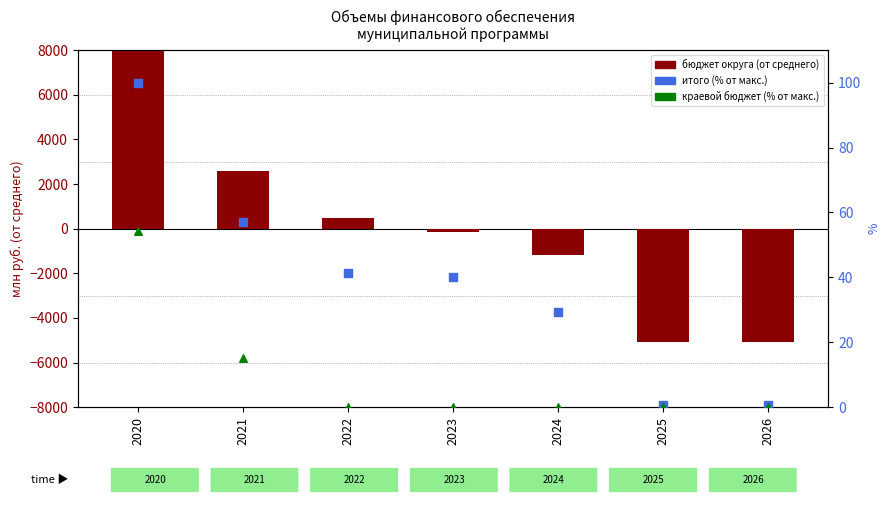

Is the value of краевой бюджет (% of max) at 2024 greater than the value of budget (округ) — centered at 2020?

No